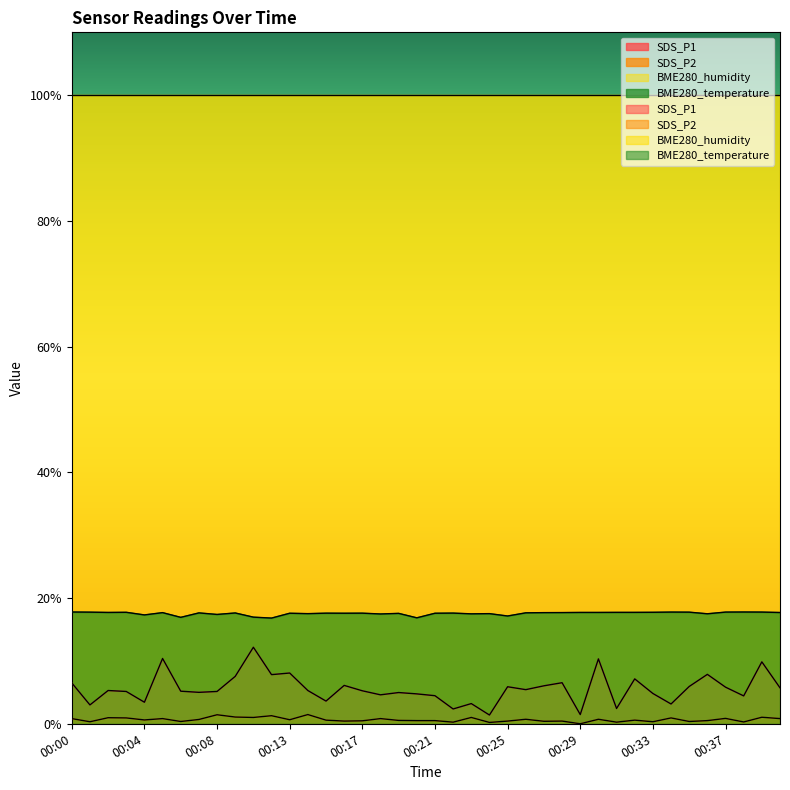

True or false: BME280_temperature and SDS_P2 intersect in this chart.

False